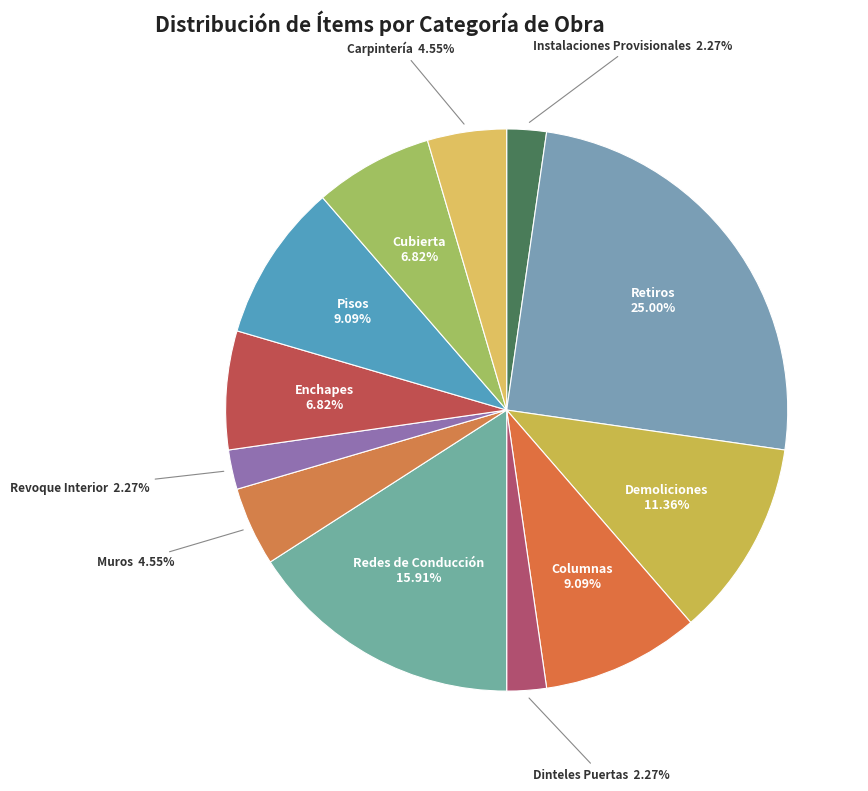

Which slice is the largest?

Retiros